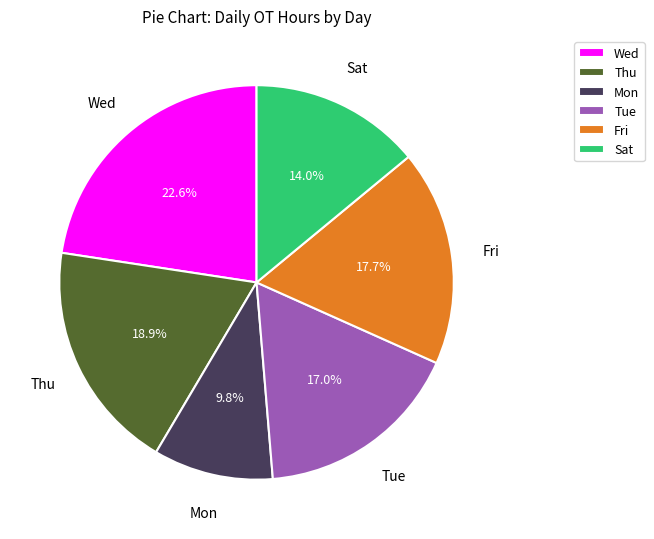

What is the smallest slice in the pie chart?

Mon